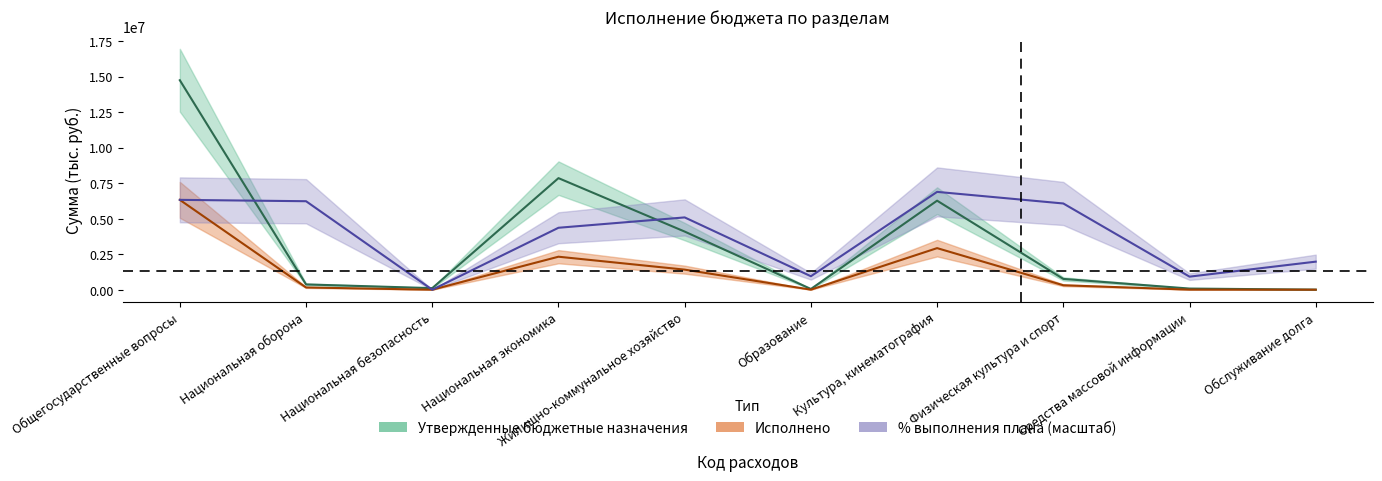

True or false: Утвержденные бюджетные назначения has a value of 6266857.4 at Культура, кинематография.

True